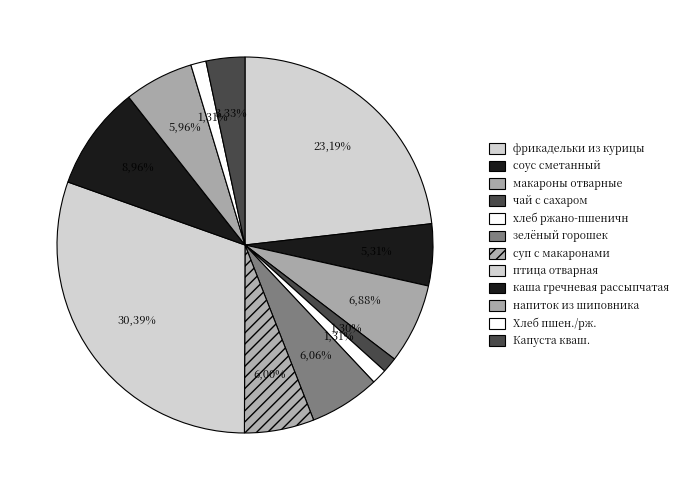

To the nearest percent, what is the difference between the макароны отварные and птица отварная slice percentages?

24%